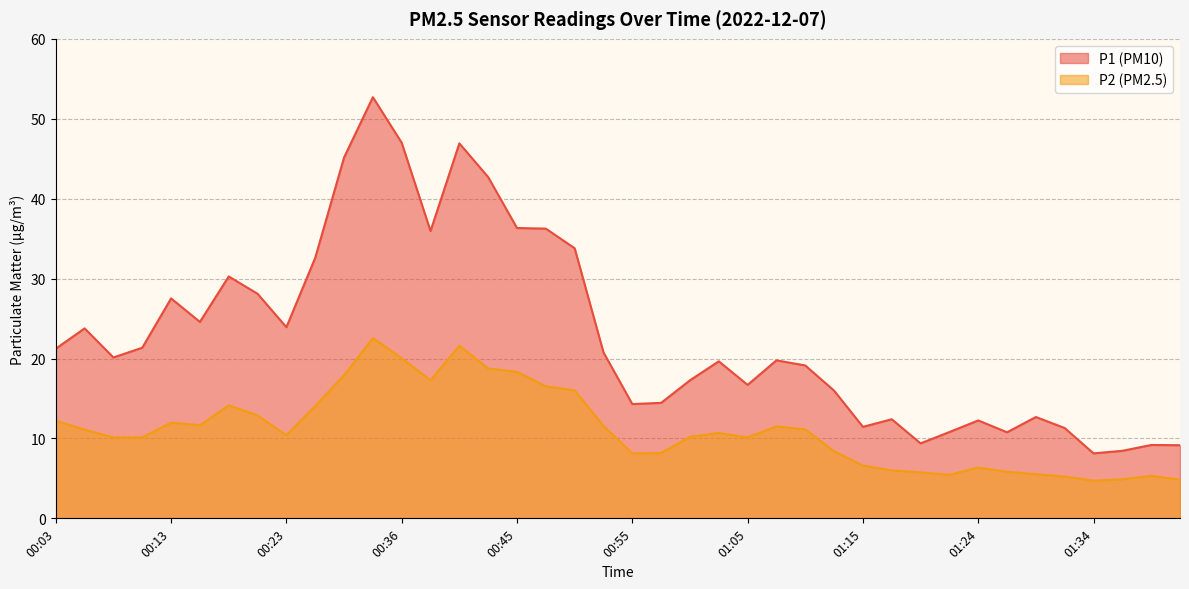

What is the sum of all P1 values?

914.2